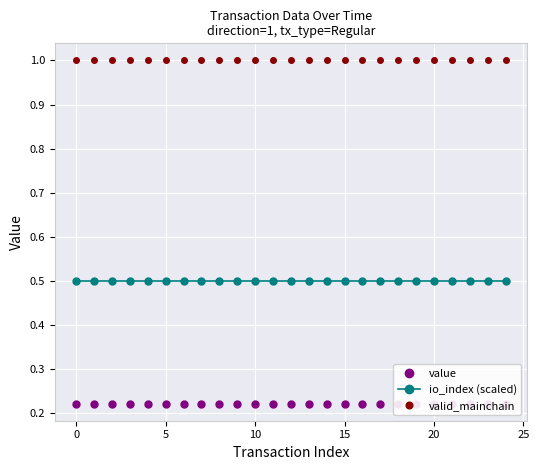

What is the minimum value for valid_mainchain?

1.0